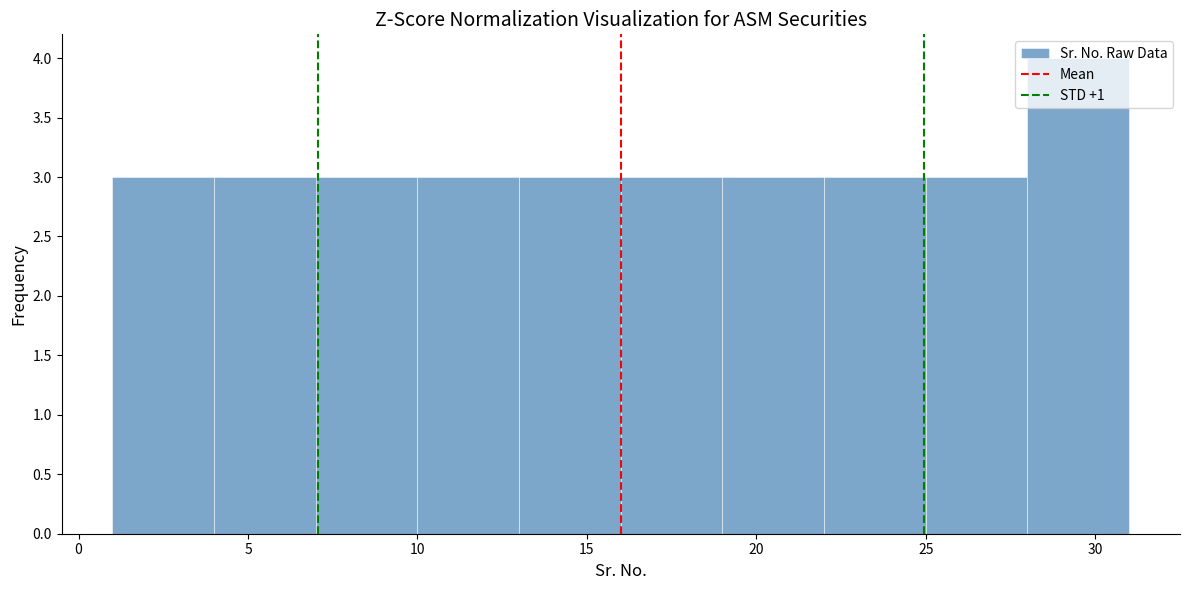

What is the height of the bar covering 28 to 31 on the x-axis? The values are not printed on the chart, so give them approximately, as read against the axis.

4